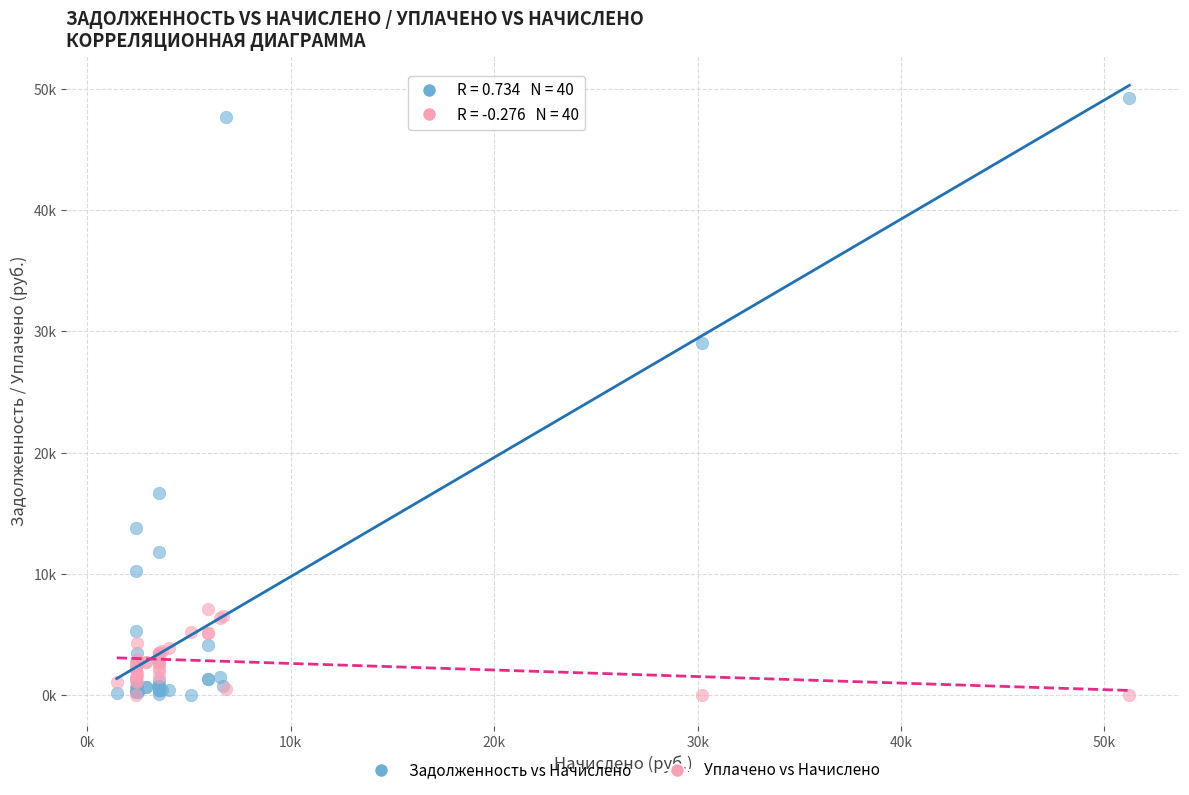

Which series contains the highest Y value?

Задолженность vs Начислено